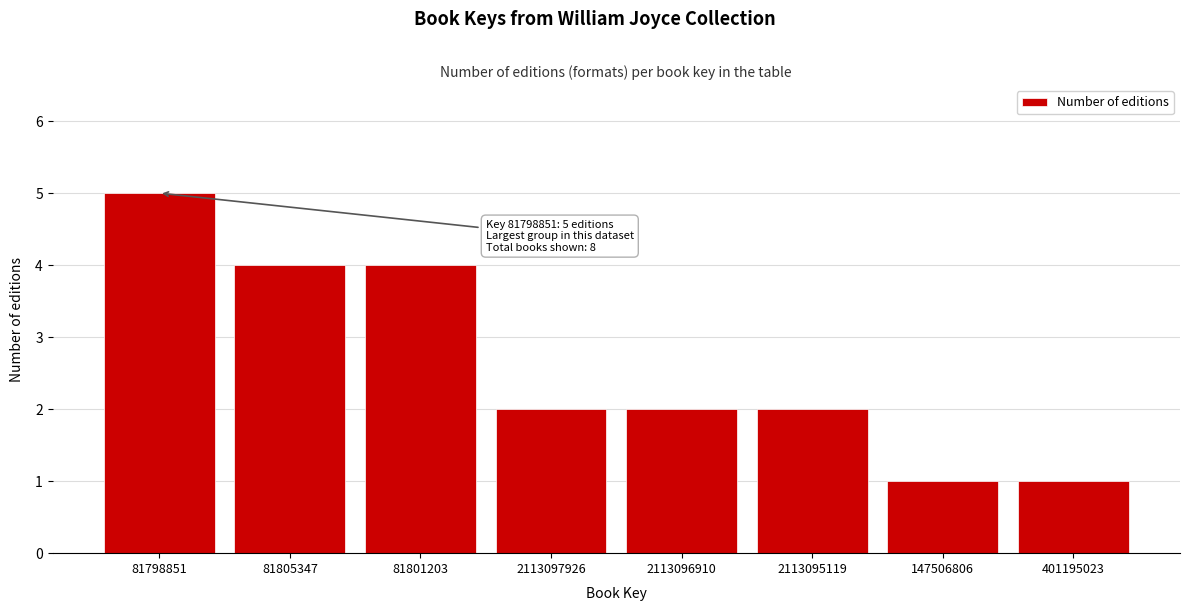

Reading right to left, transcribe all the data shown in this chart.

1	1	2	2	2	4	4	5